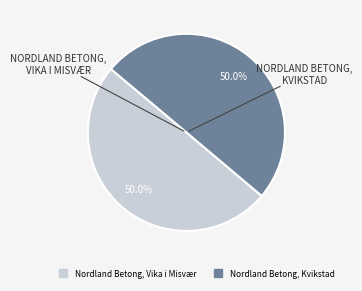

Combined, do Nordland Betong, Kvikstad and Nordland Betong, Vika i Misvær account for over 50%?

Yes